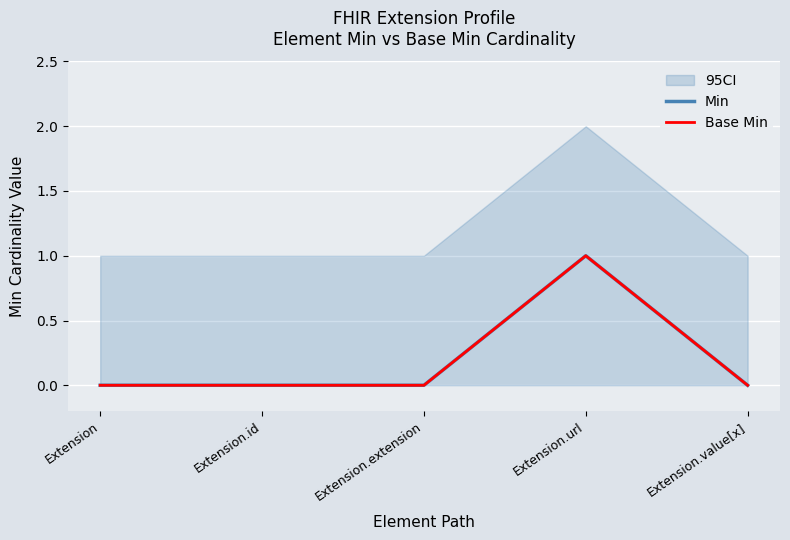

Reading right to left, transcribe all the data shown in this chart.

Min: 0	1	0	0	0
Base Min: 0	1	0	0	0